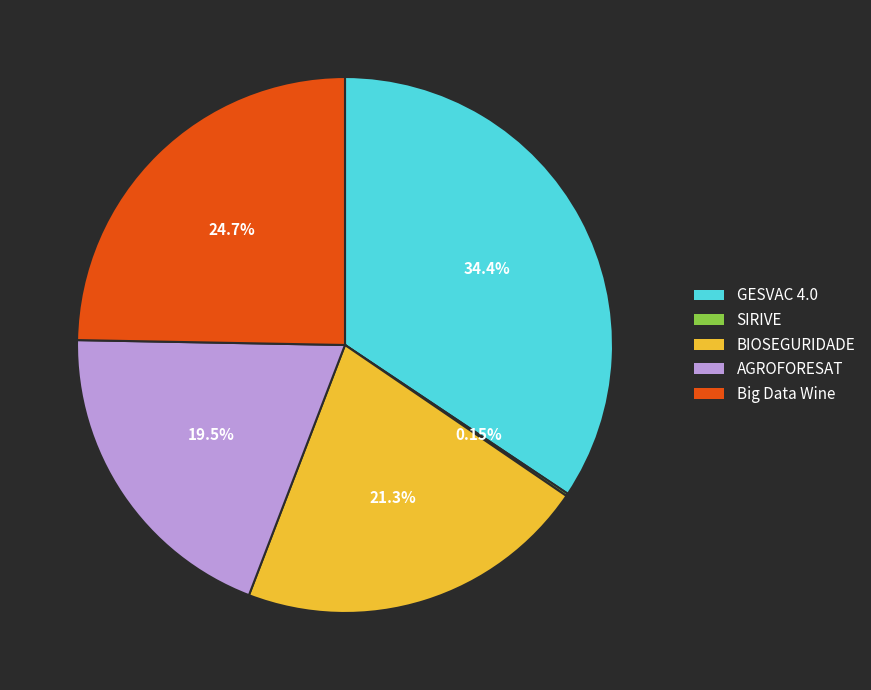

Which has a higher value, BIOSEGURIDADE or Big Data Wine?

Big Data Wine